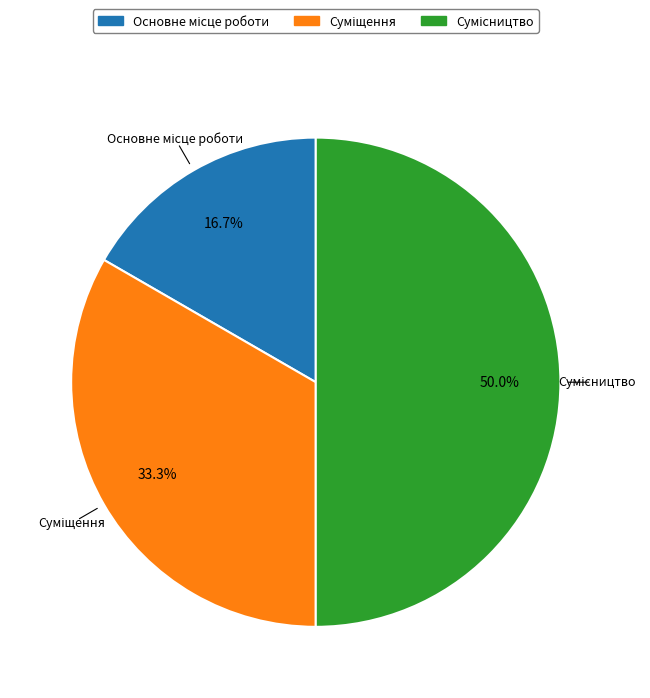

What is the ratio of the value at Сумісництво to the value at Основне місце роботи?

3.0